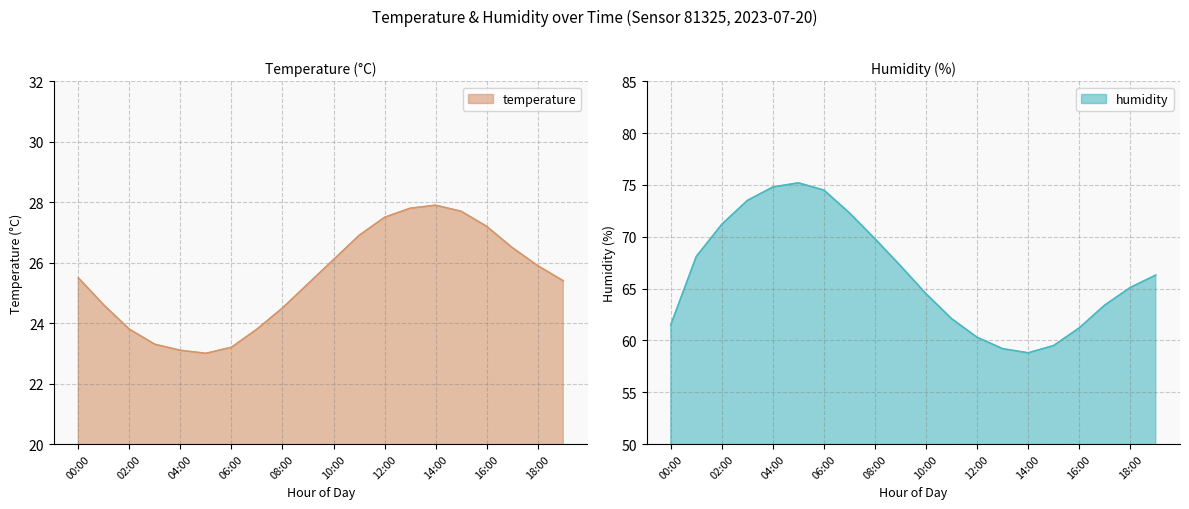

What is the label of the 16th point from the right?

04:00